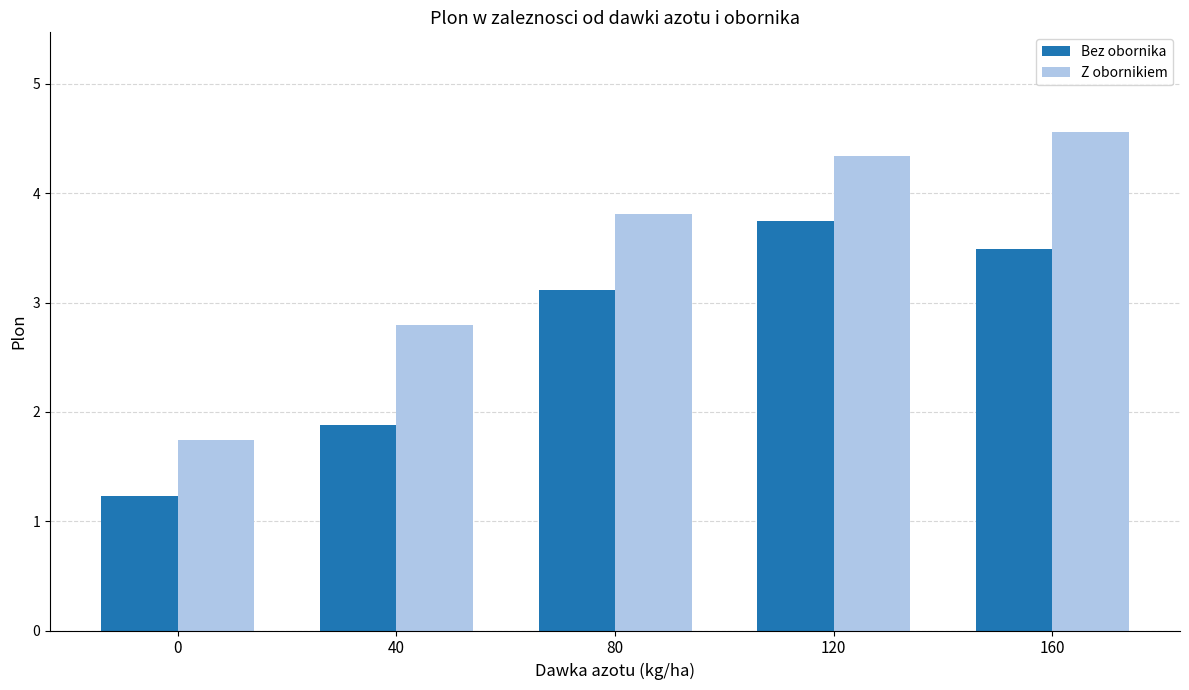

What is the value of the Bez obornika bar at the 3rd from the left?

3.1